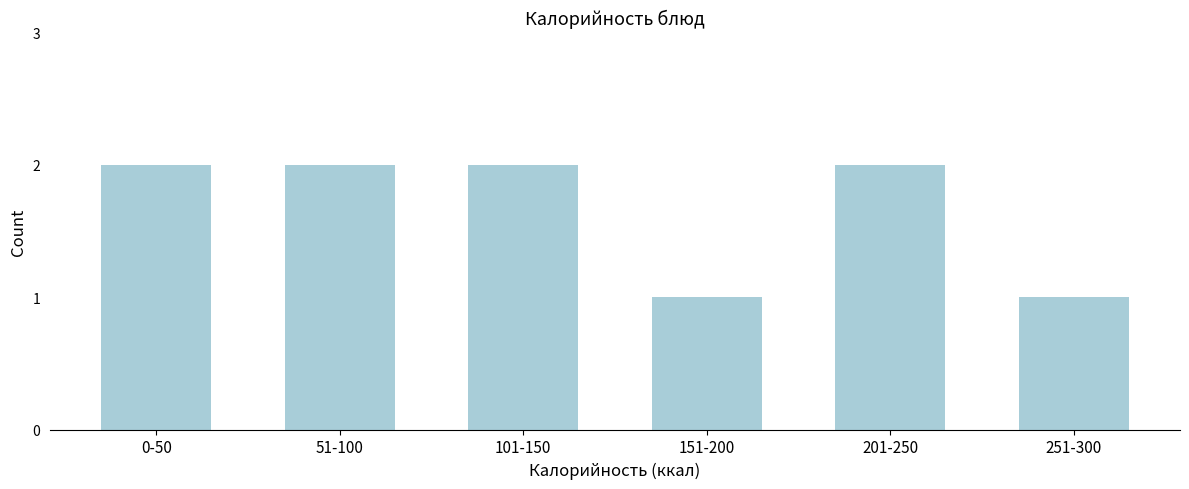

Reading left to right, extract all data points from this chart.

2	2	2	1	2	1